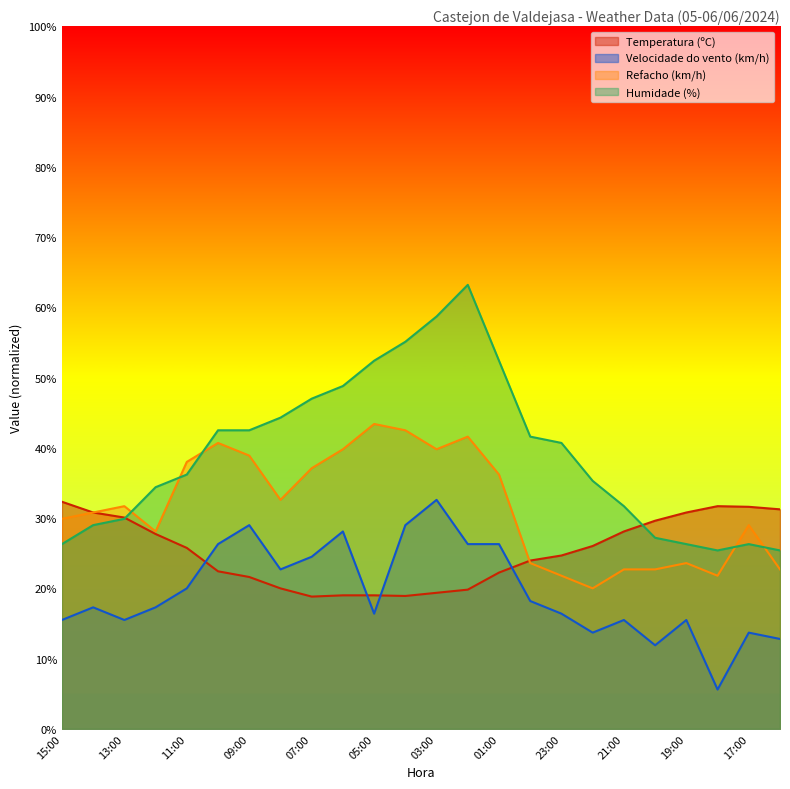

What is the label of the 16th point from the right?

07:00